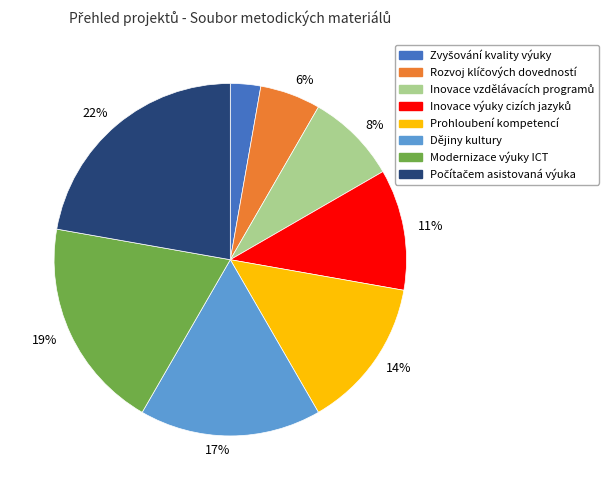

Does any single category account for the majority?

No